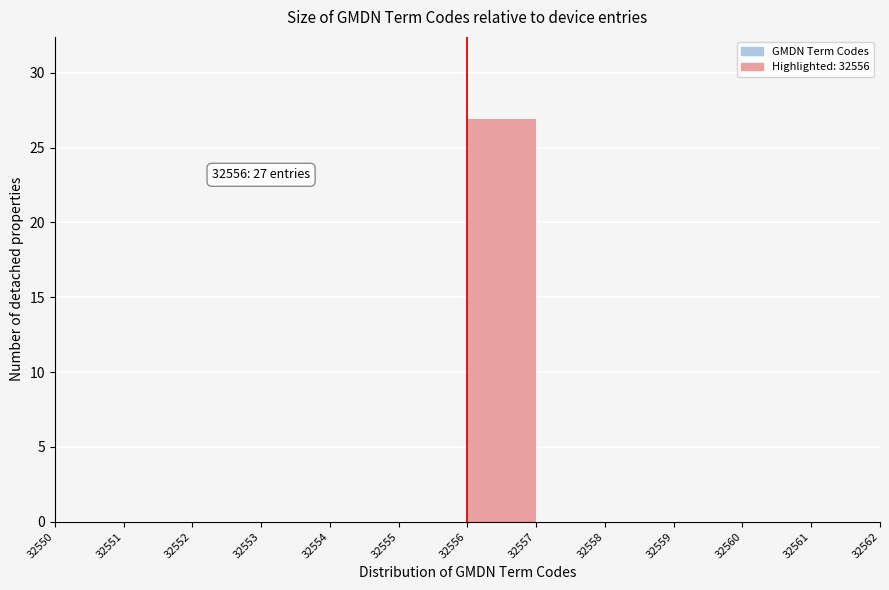

Which range on the x-axis has the tallest bar?

32556 to 32557